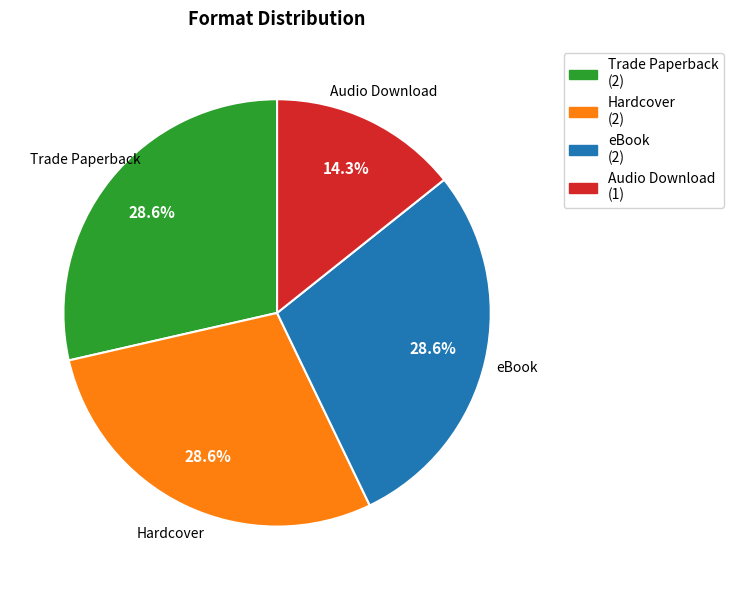

Which has a higher value, Trade Paperback or Audio Download?

Trade Paperback